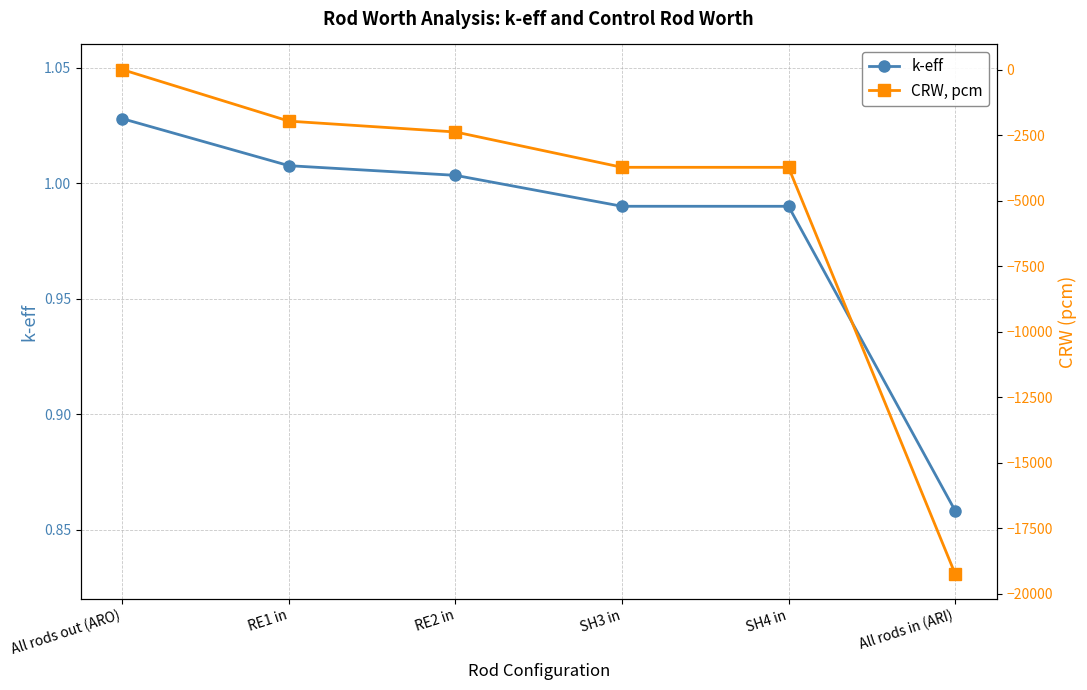

True or false: k-eff and CRW, pcm intersect in this chart.

False